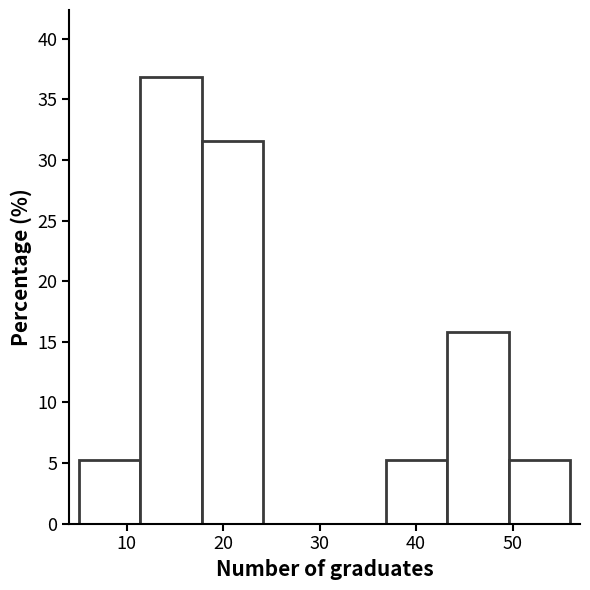

Reading left to right, list every bar in this chart as the range it spans on the x-axis followed by its height. Neither the bar edges nor the heights are printed on the chart, so give them approximately, as read against the axes.

5 to 11: 5.5
11 to 18: 37.0
18 to 24: 31.5
24 to 31: 0
31 to 37: 0
37 to 43: 5.5
43 to 50: 16.0
50 to 56: 5.5